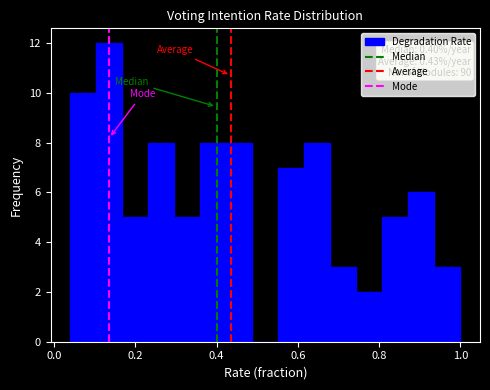

Read against the x-axis, roughly where is the centre of the tallest bar?

0.14